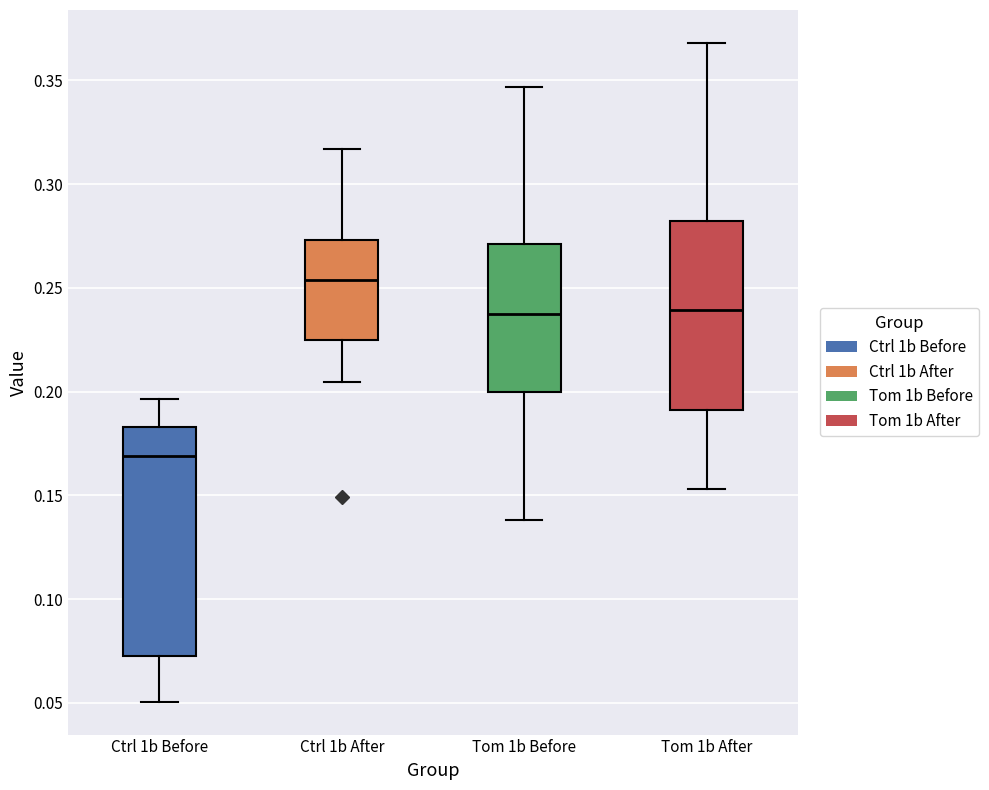

Reading left to right, transcribe this box plot: for each box, give where its median line is, the range the box spans, and where its two whiskers end, as read against the y-axis. The values are not printed on the chart, so give them approximately, as read against the axis.

Ctrl 1b Before: median 0.170, box 0.075 to 0.185, whiskers 0.050 to 0.195
Ctrl 1b After: median 0.255, box 0.225 to 0.275, whiskers 0.205 to 0.315
Tom 1b Before: median 0.235, box 0.200 to 0.270, whiskers 0.140 to 0.345
Tom 1b After: median 0.240, box 0.190 to 0.280, whiskers 0.155 to 0.370